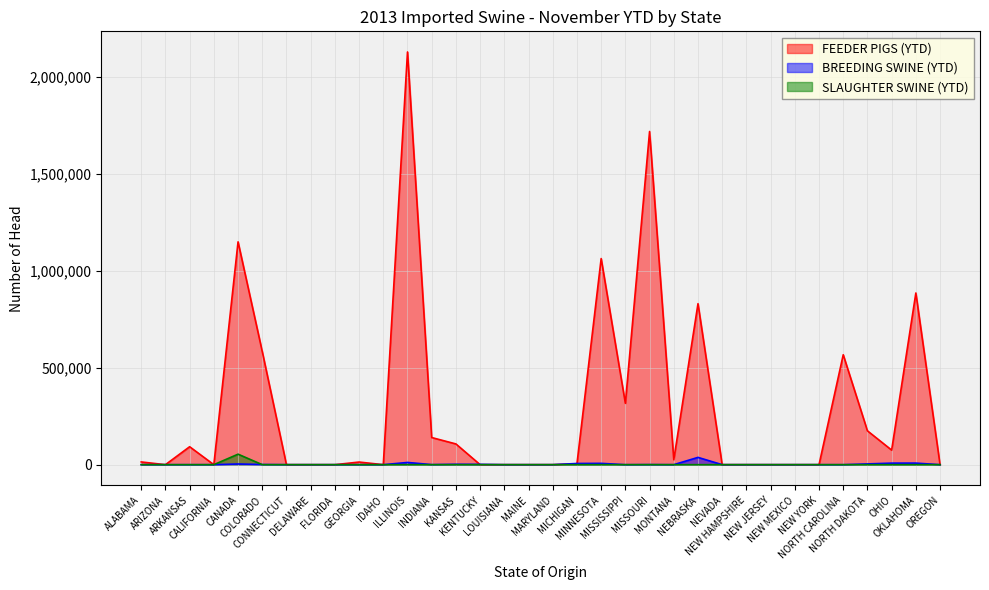

How many values in BREEDING SWINE (YTD) are above zero?

19